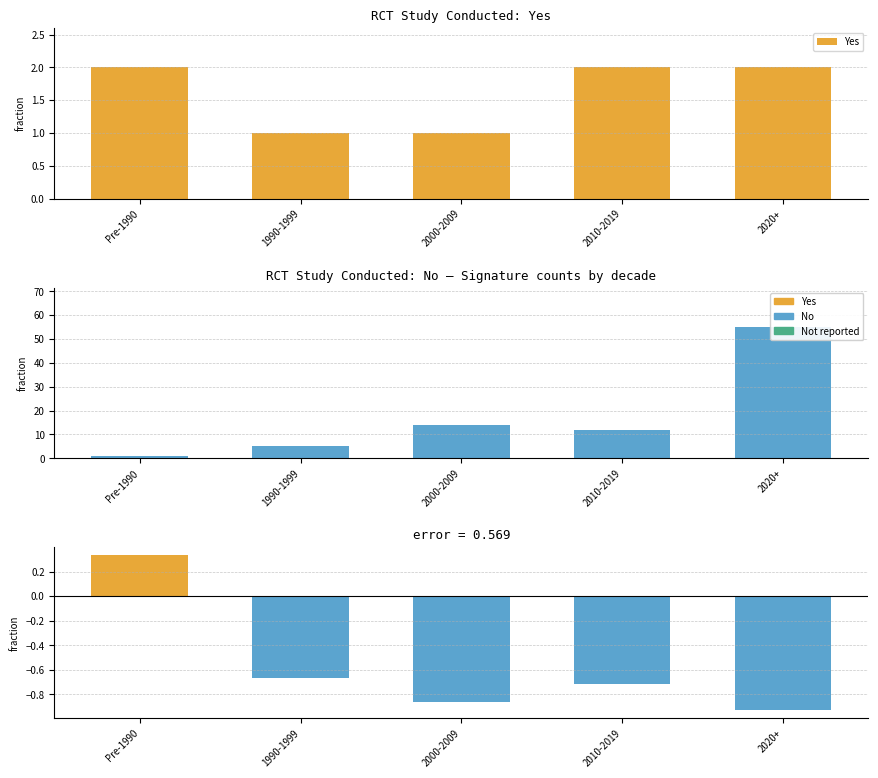

List the series in order of their peak value, highest first.

No, Yes, difference (Yes-No)